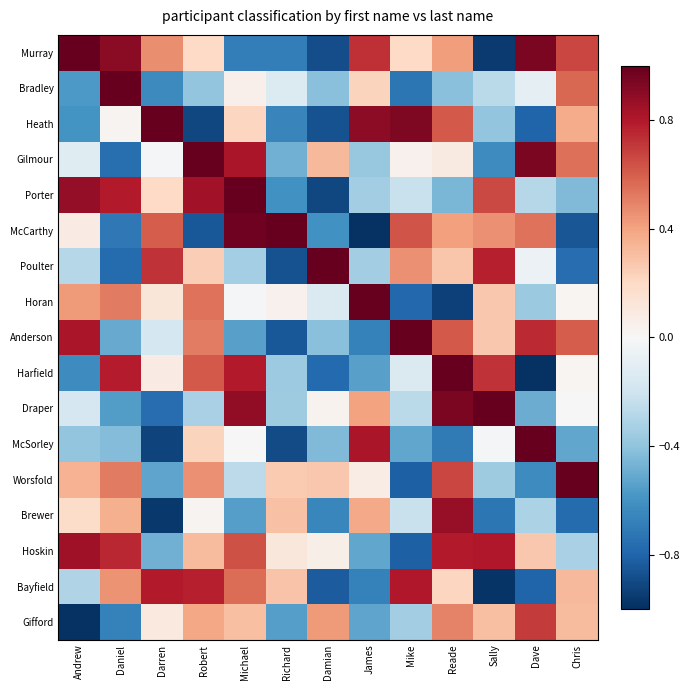

At which category does the chart reach its peak across all series?

Andrew